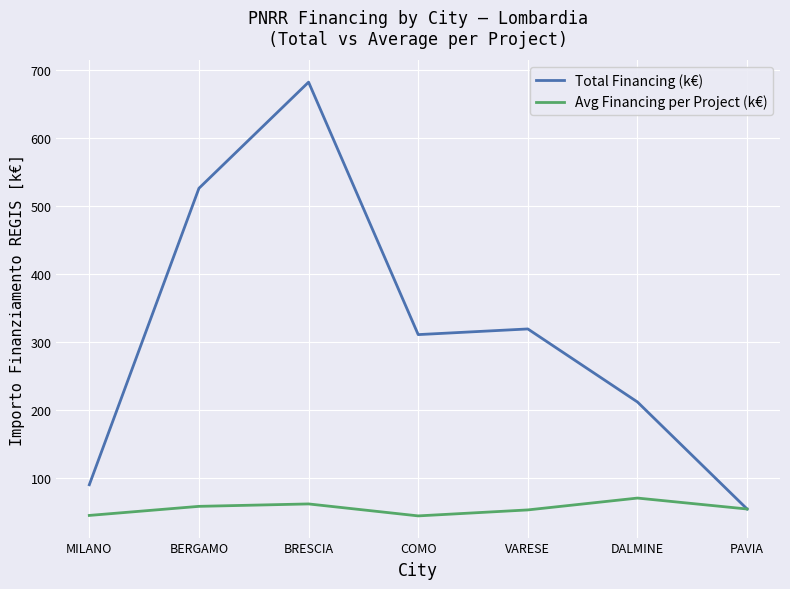

What is the difference between the maximum and minimum values in the Avg Financing per Project (k€) series?

26.2